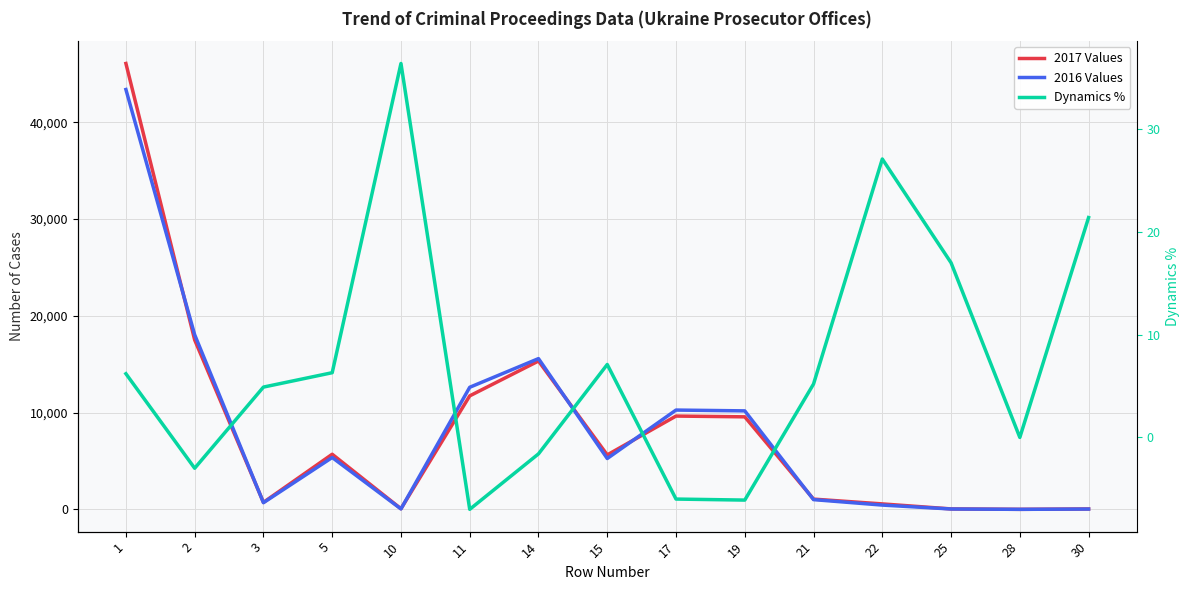

How many lines are shown in the chart?

3